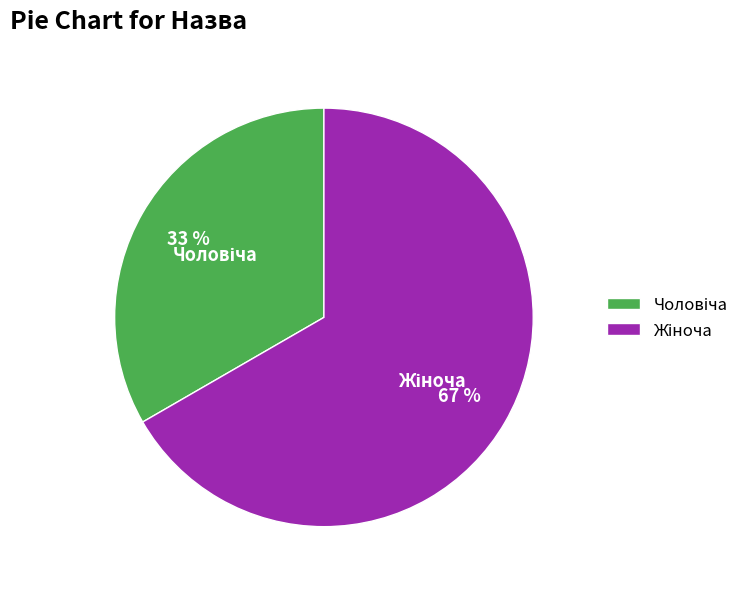

How many slices are in this pie chart?

2